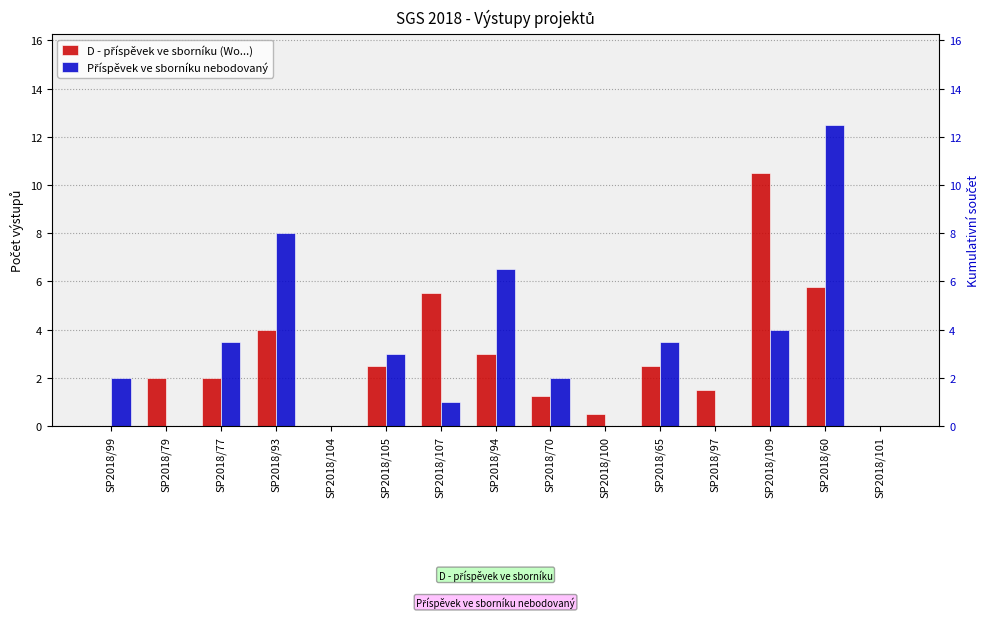

Reading left to right, what are all the values shown in this chart?

D - příspěvek ve sborníku (Wo...): 0.0	2.0	2.0	4.0	0.0	2.5	5.5	3.0	1.2	0.5	2.5	1.5	10.5	5.8	0.0
Příspěvek ve sborníku nebodovaný: 2.0	0.0	3.5	8.0	0.0	3.0	1.0	6.5	2.0	0.0	3.5	0.0	4.0	12.5	0.0